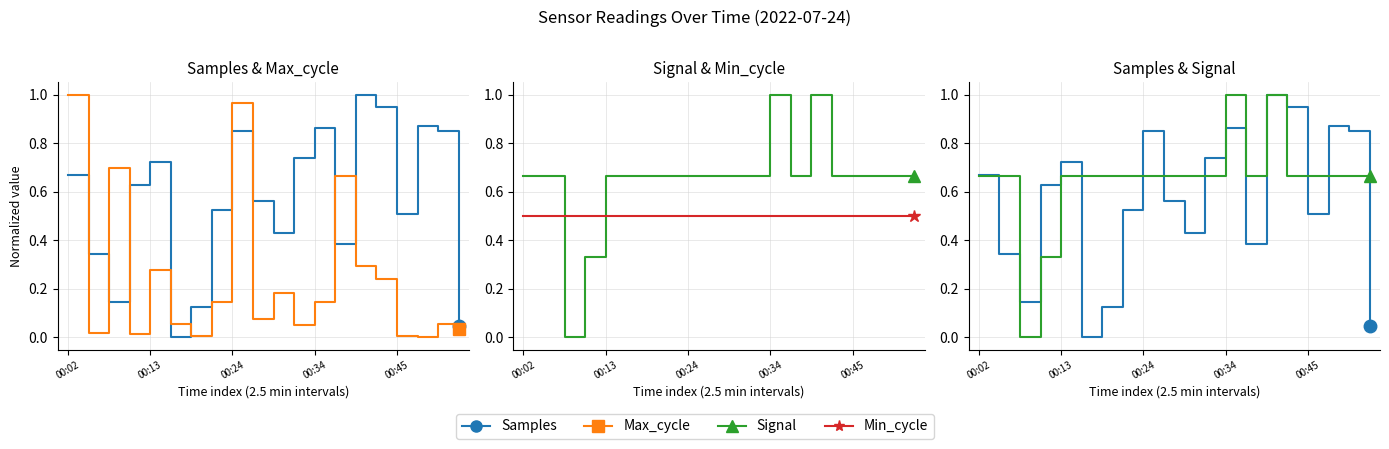

Is this an area chart (filled region under the line)?

No